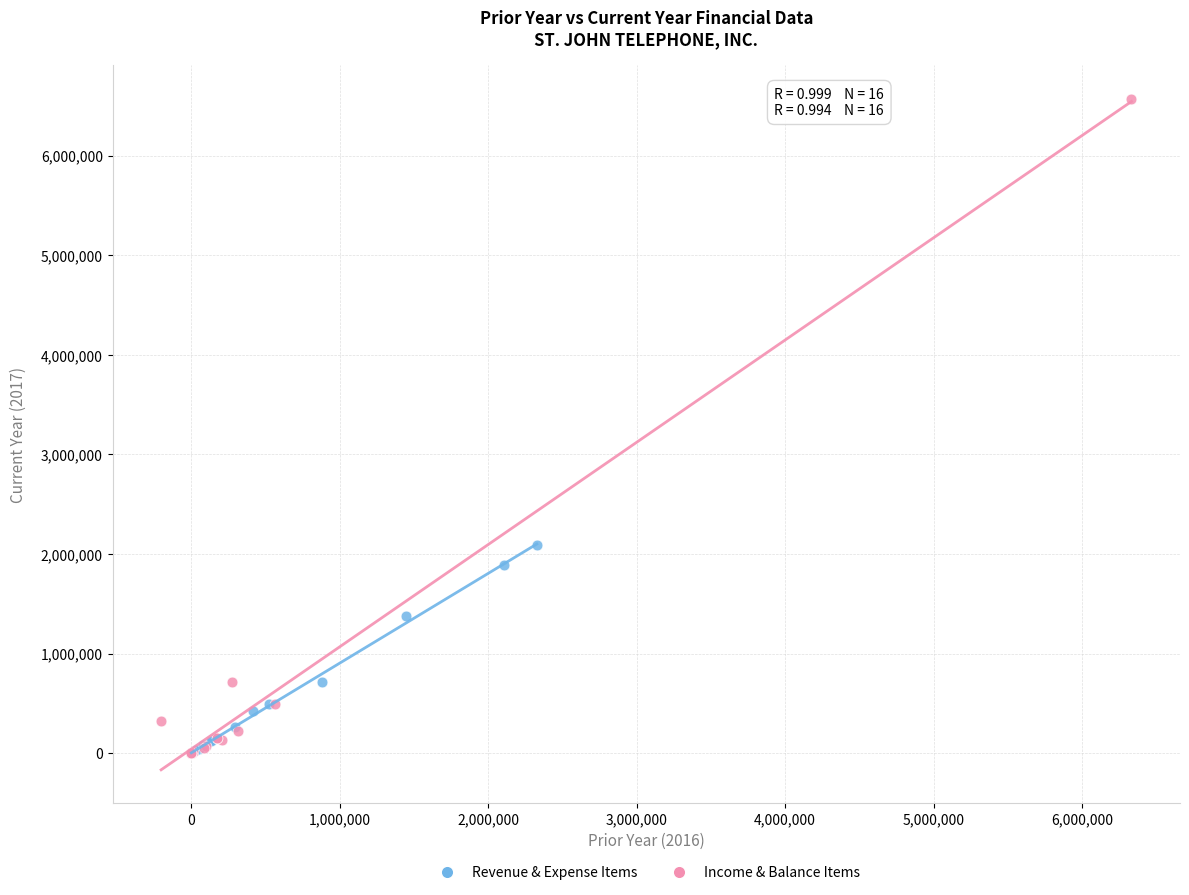

Which series contains the highest Y value?

Income & Balance Items